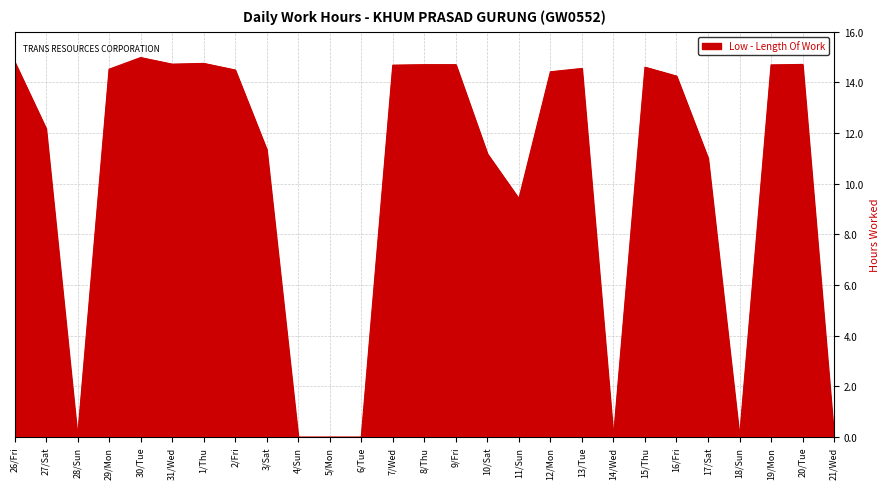

Where is the data nearest to the value 7?

11/Sun